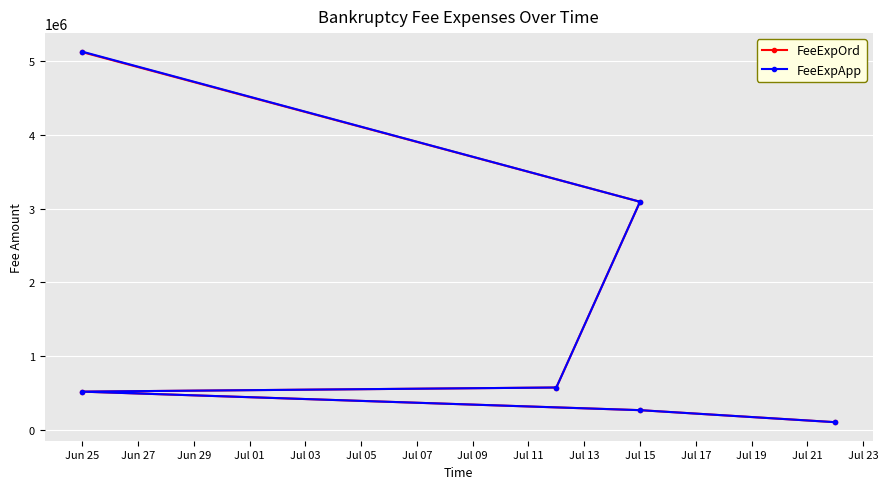

True or false: FeeExpOrd has more than 0 points higher than both neighbors.

False